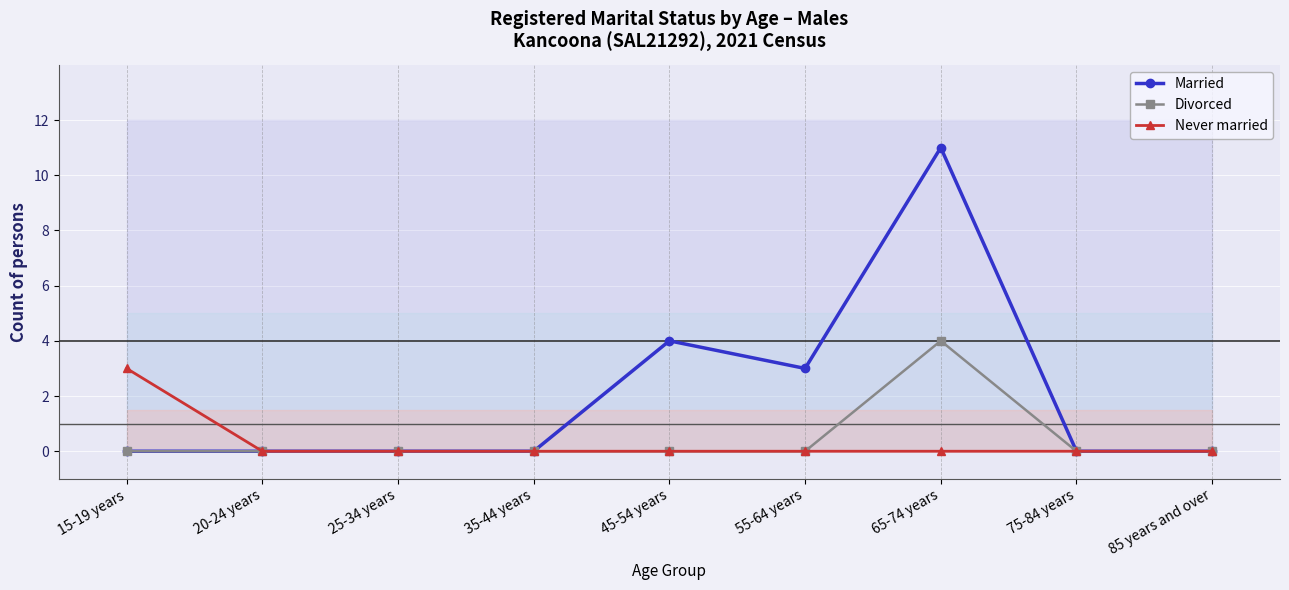

Which label corresponds to the smallest value in the chart?

15-19 years